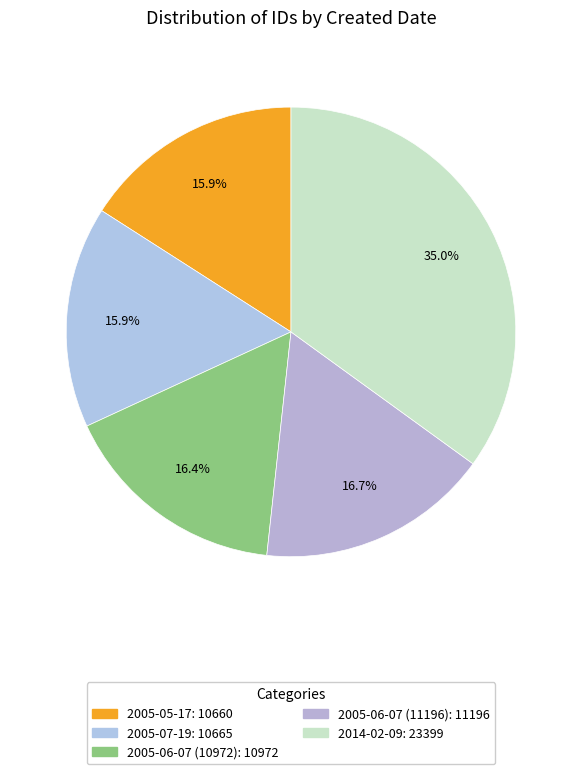

To the nearest percent, what portion does 2005-06-07 (11196) represent?

17%